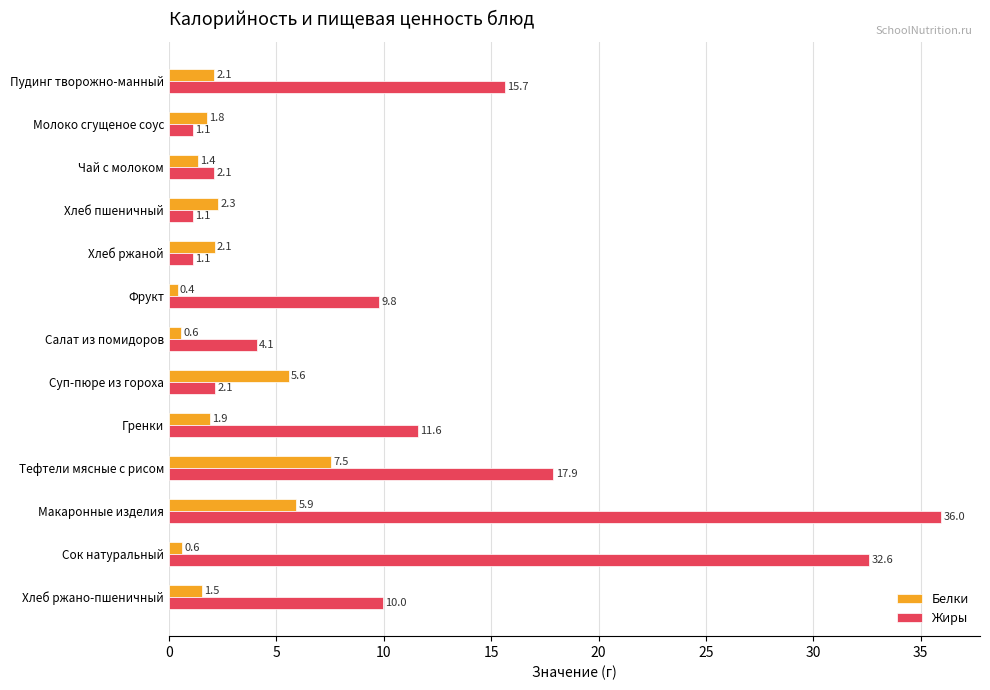

Which series changed the most between Молоко сгущеное соус and Хлеб пшеничный?

Белки